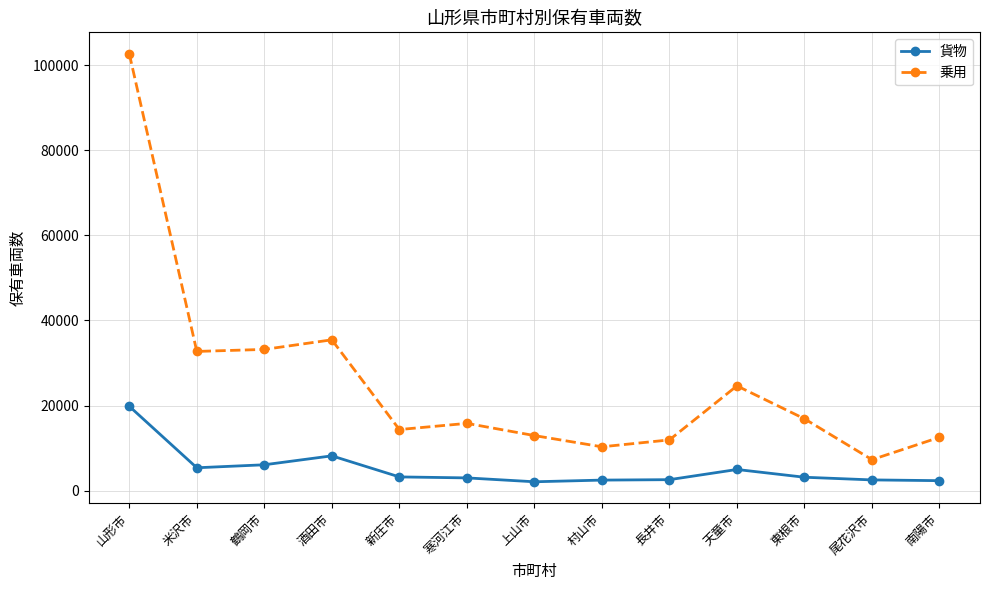

What is the value of the 乗用 point at the 4th from the left?

35444